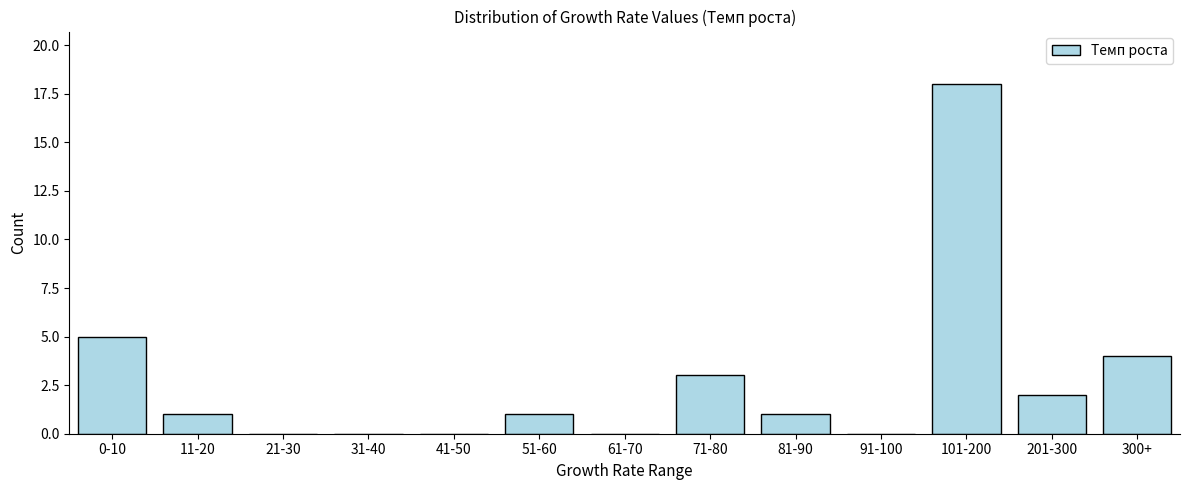

Reading left to right, extract all data points from this chart.

0-10=5	11-20=1	21-30=0	31-40=0	41-50=0	51-60=1	61-70=0	71-80=3	81-90=1	91-100=0	101-200=18	201-300=2	300+=4